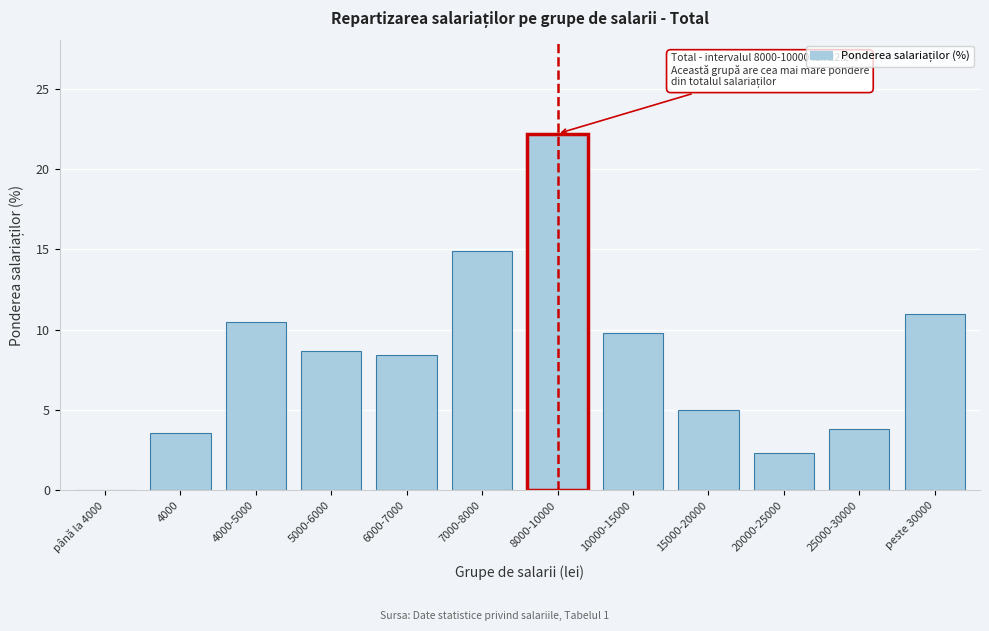

Reading right to left, what are all the values shown in this chart?

peste 30000=11.0	25000-30000=3.8	20000-25000=2.3	15000-20000=5.0	10000-15000=9.8	8000-10000=22.2	7000-8000=14.9	6000-7000=8.4	5000-6000=8.7	4000-5000=10.5	4000=3.6	până la 4000=0.0